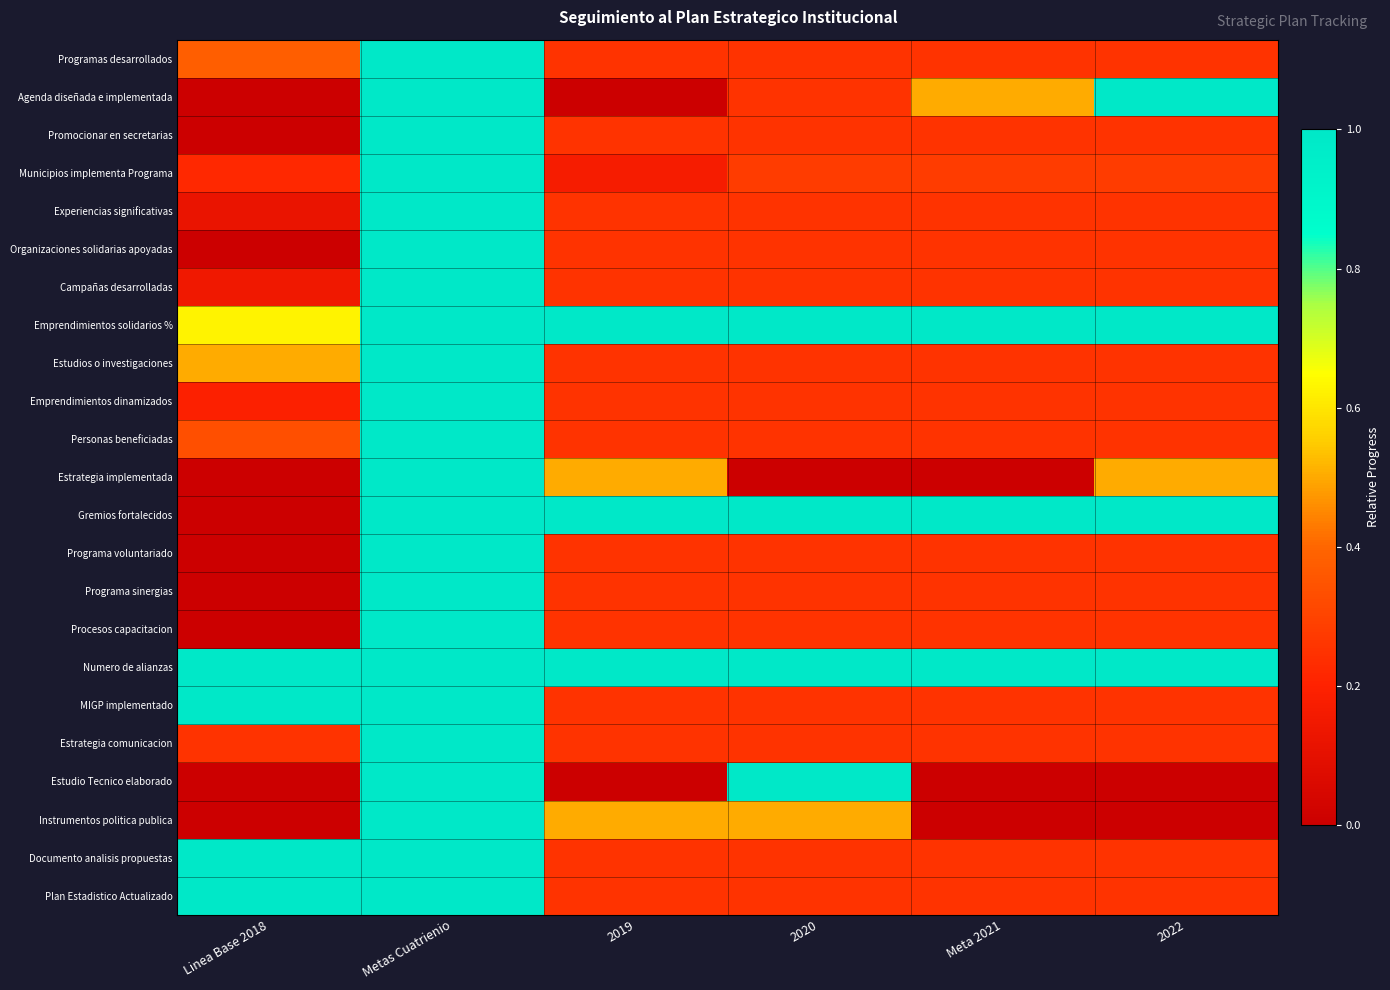

At how many categories does at least one series exceed 0?

6